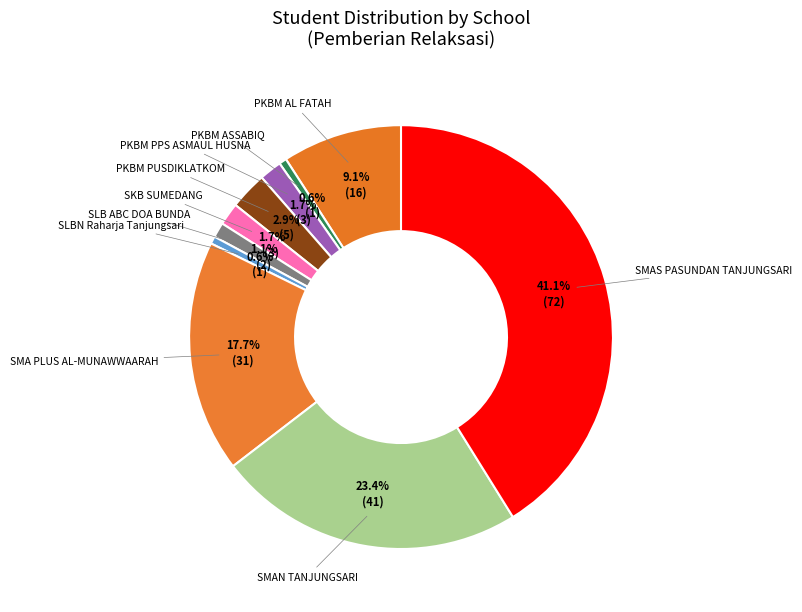

How many slices are in this pie chart?

10